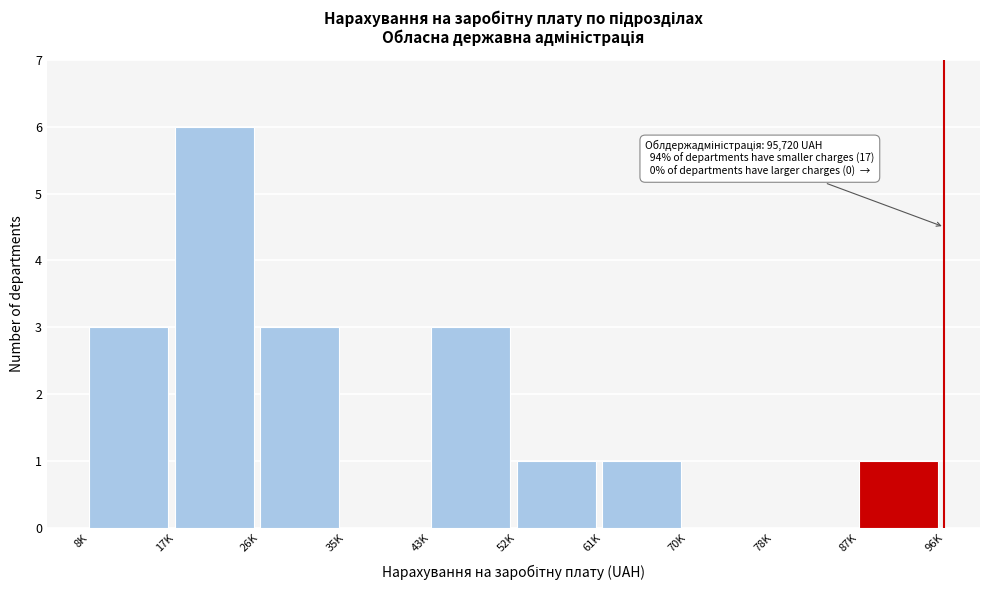

Reading right to left, what are all the values shown in this chart?

87K=1	78K=0	70K=0	61K=1	52K=1	43K=3	35K=0	26K=3	17K=6	8K=3